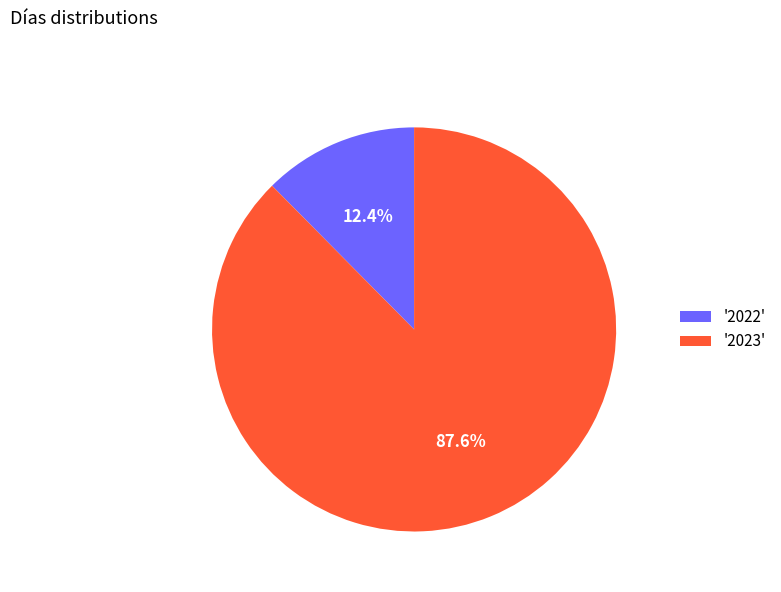

Does '2023' account for over 50% of the chart?

Yes